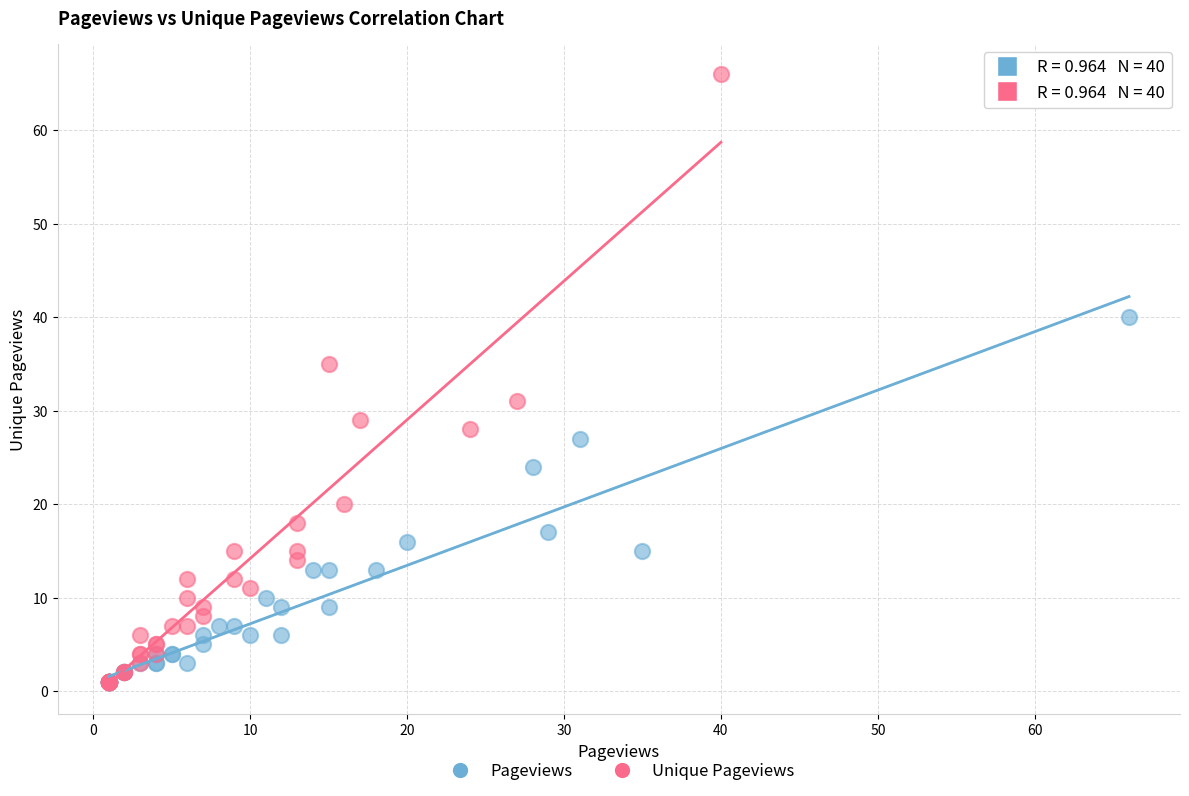

Which series contains the highest Y value?

Unique Pageviews